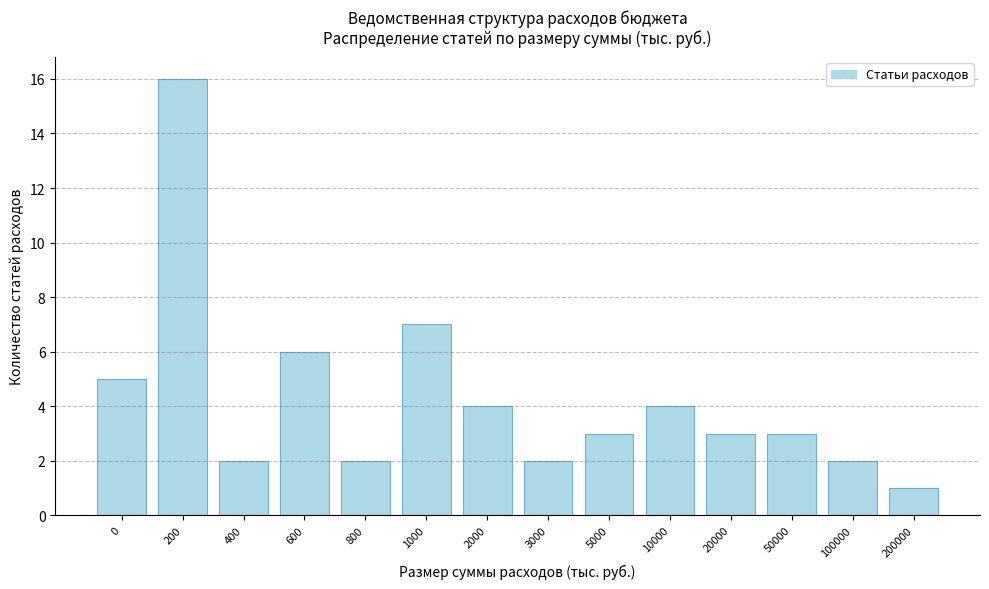

Reading right to left, list all the values displayed in this chart.

1	2	3	3	4	3	2	4	7	2	6	2	16	5